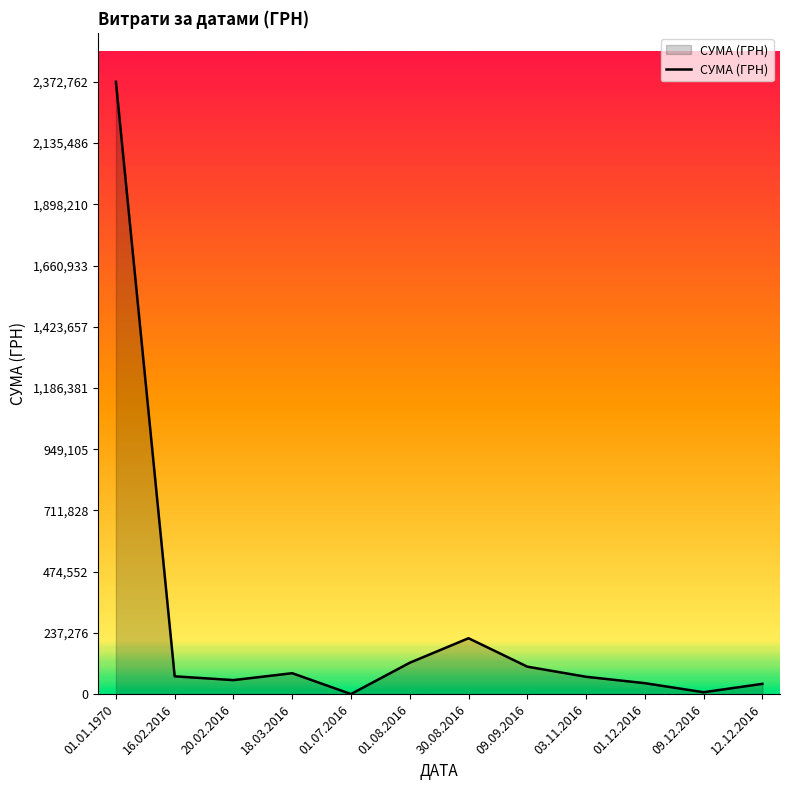

At which label is the value closest to 1186581?

30.08.2016